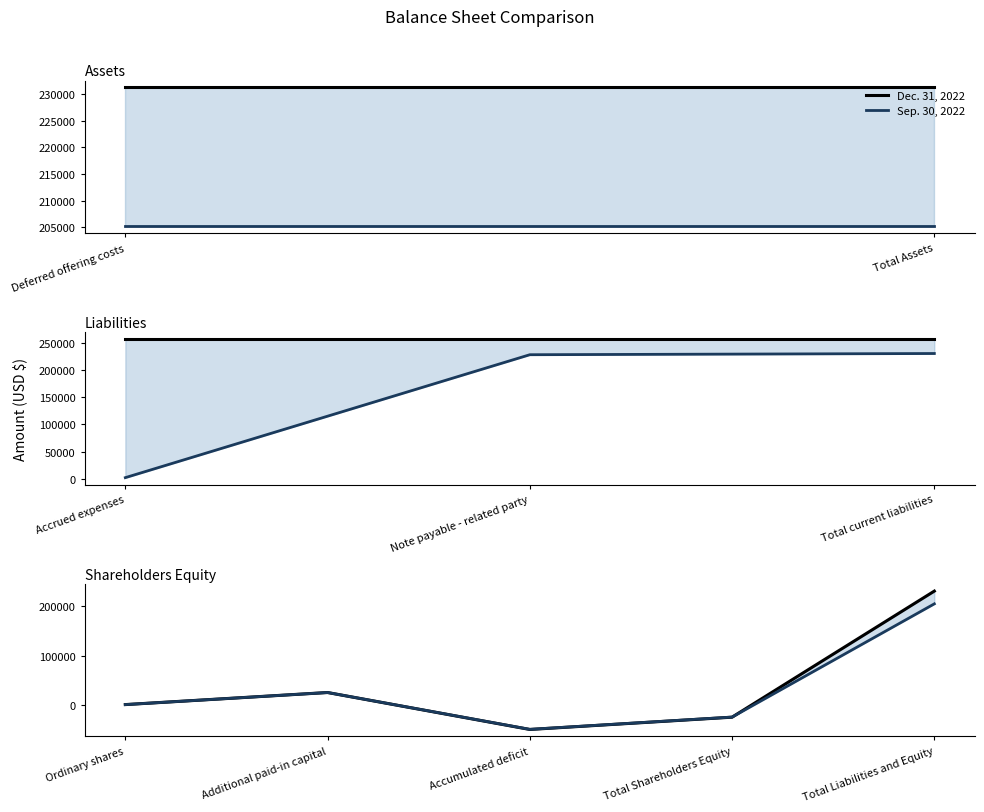

Which series has the largest total across all categories?

Dec. 31, 2022